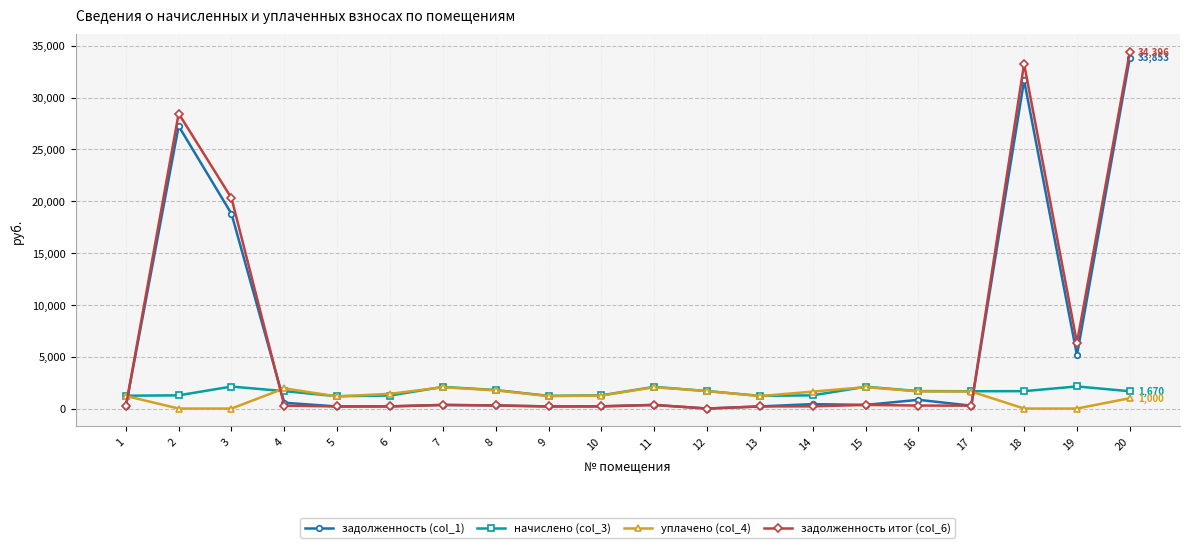

True or false: задолженность итог (col_6) has more than 2 points higher than both neighbors.

True